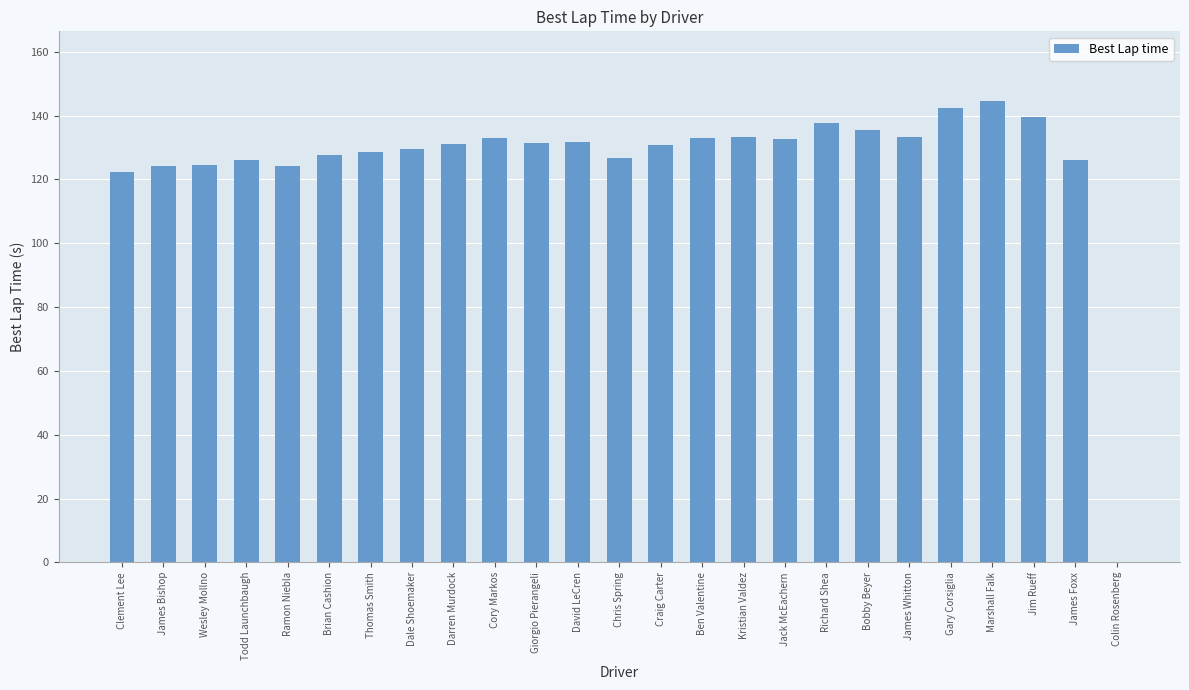

What is the sum of all values?

3150.0